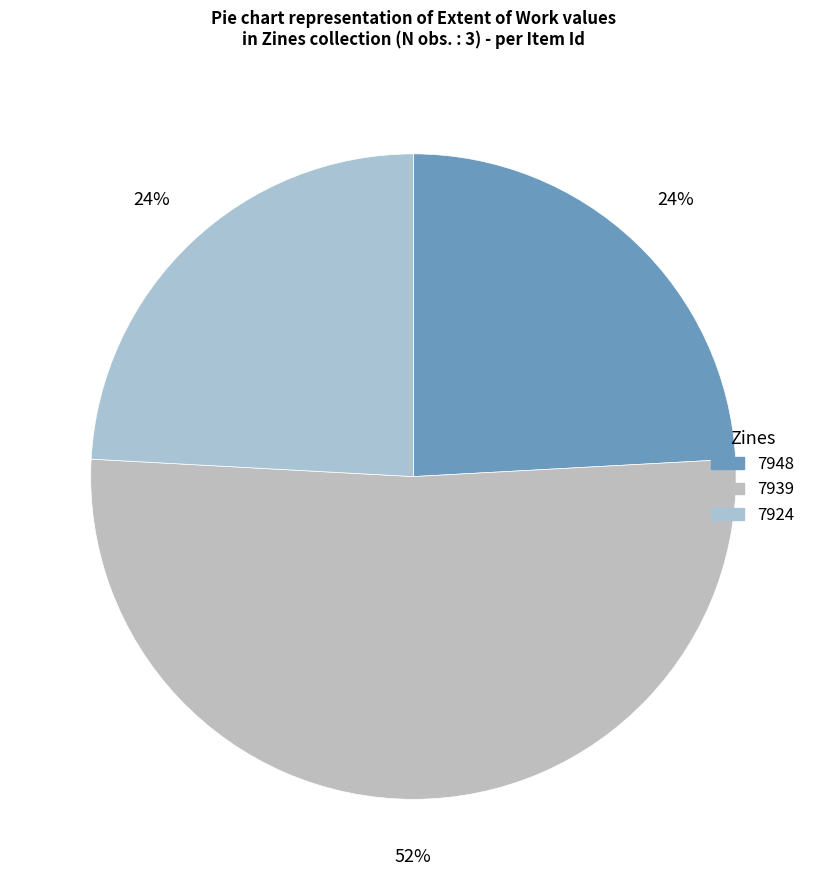

Approximately how many times larger is the value at 7924 compared to 7948?

1.0